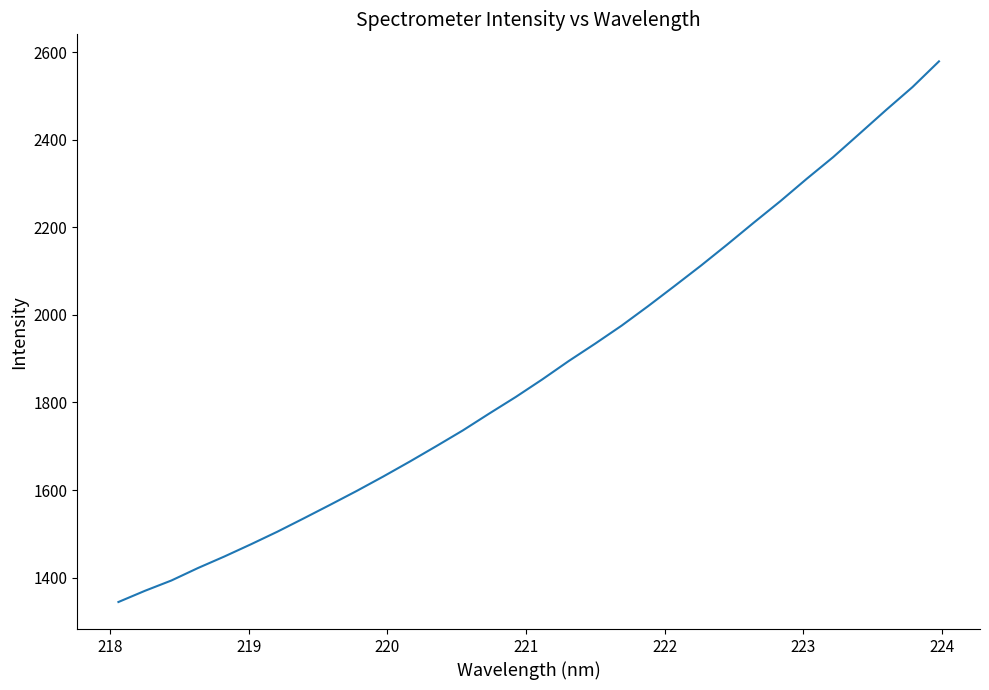

What is the difference between the maximum and minimum values?

1235.6